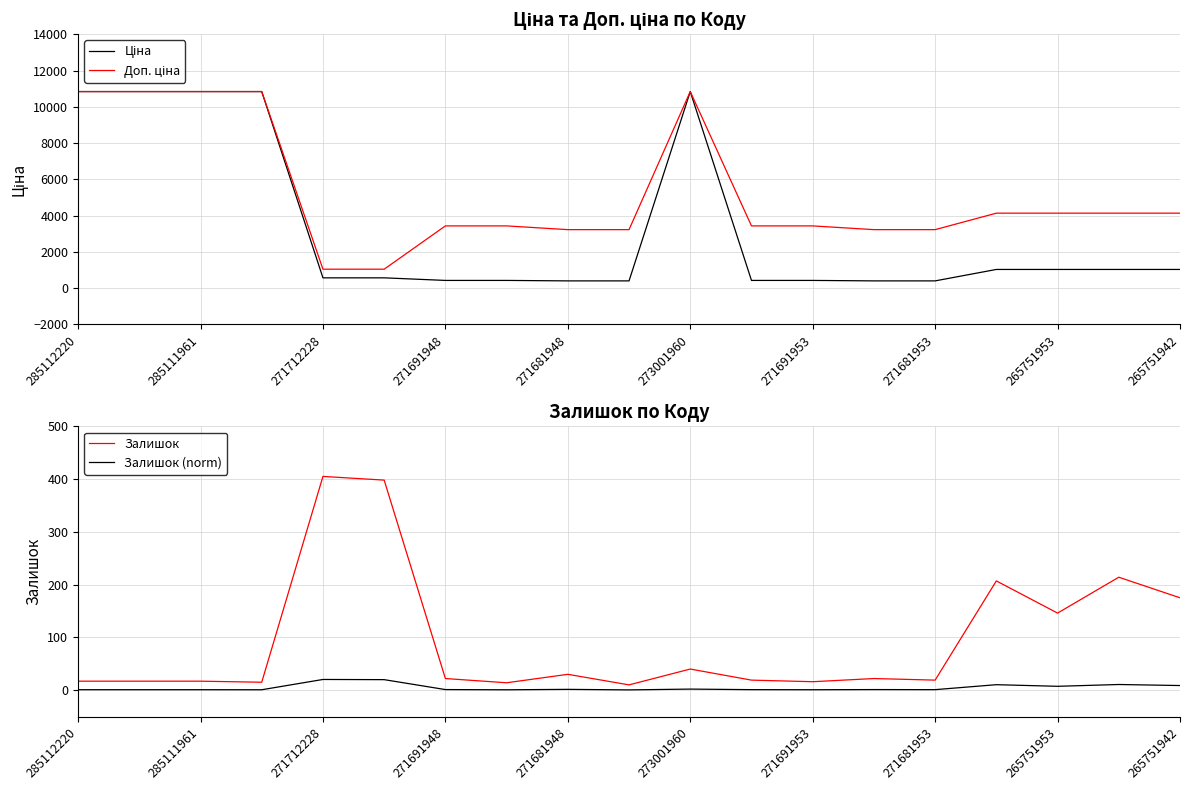

The Залишок series shows 241.3 at 265751953. True or false?

False